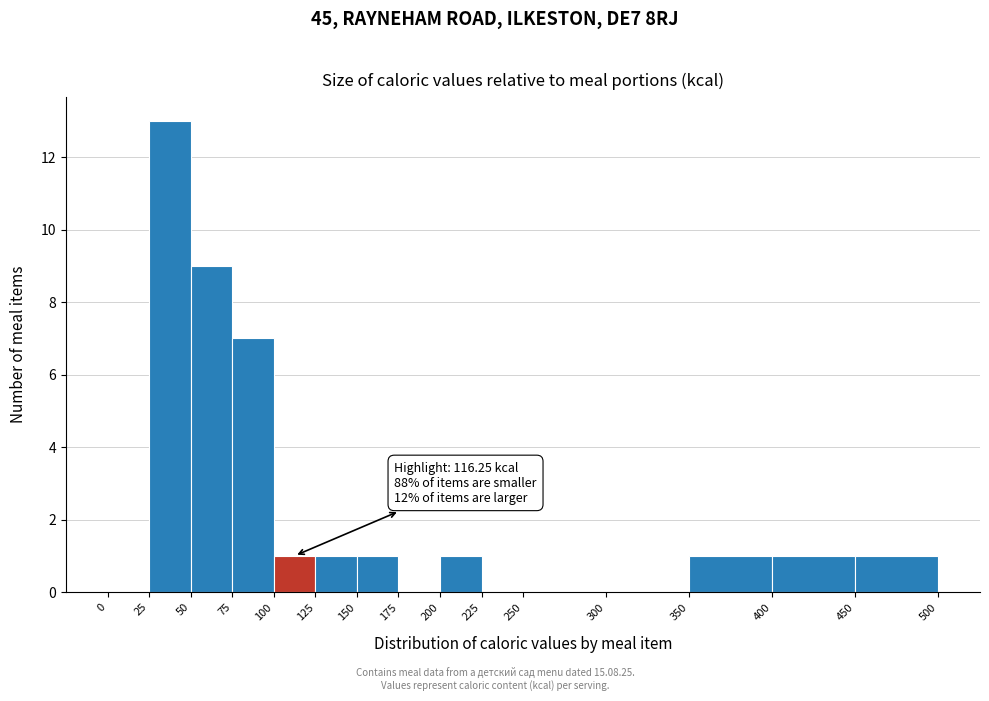

Over which range of the x-axis is the bar tallest?

25 to 50